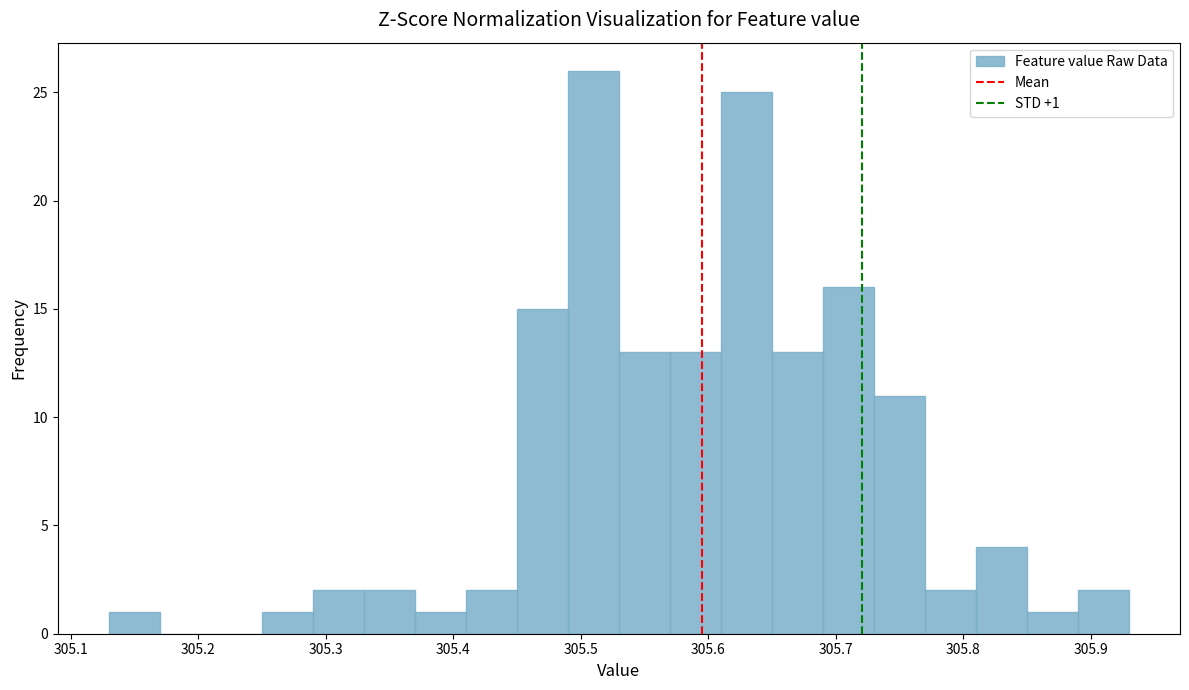

Which range on the x-axis has the tallest bar?

305.49 to 305.53